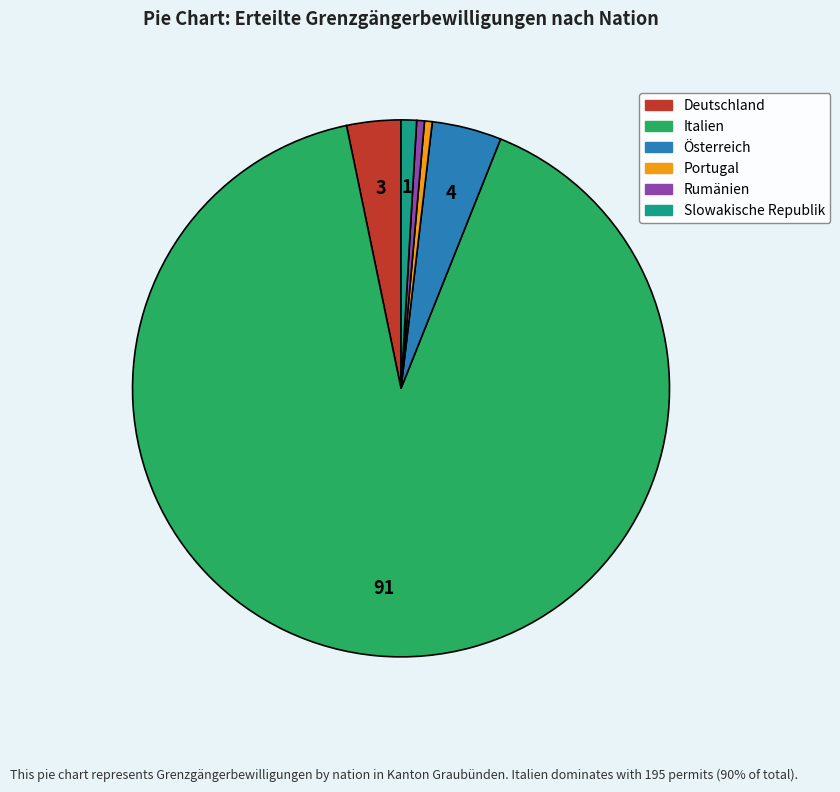

What is the largest slice in the pie chart?

Italien